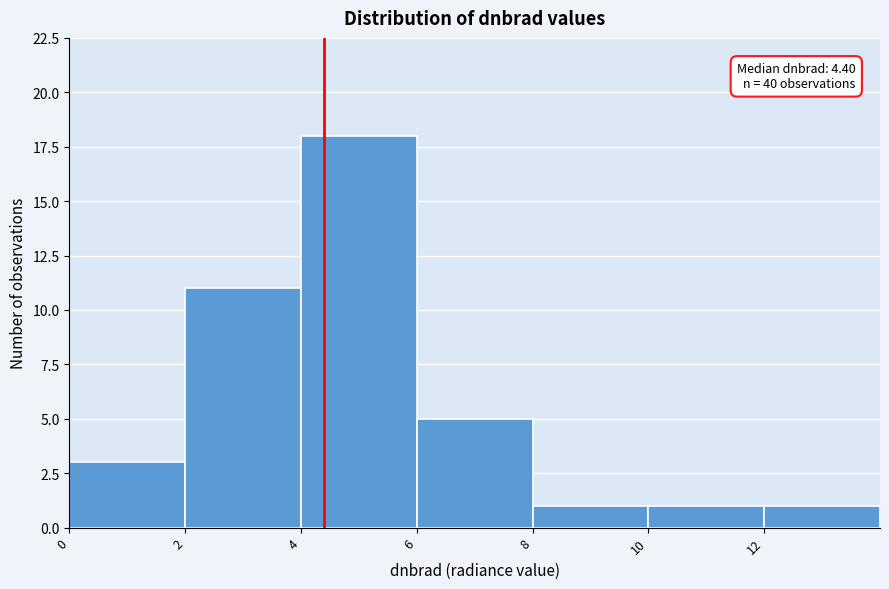

Over which range of the x-axis is the bar tallest?

4 to 6